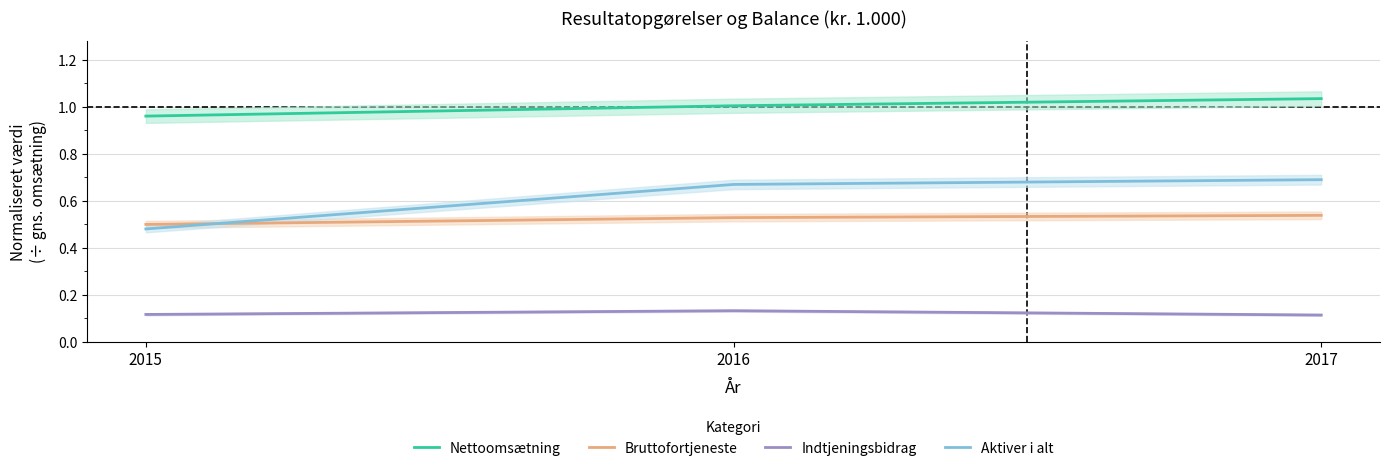

Does the chart have visible grid lines?

Yes